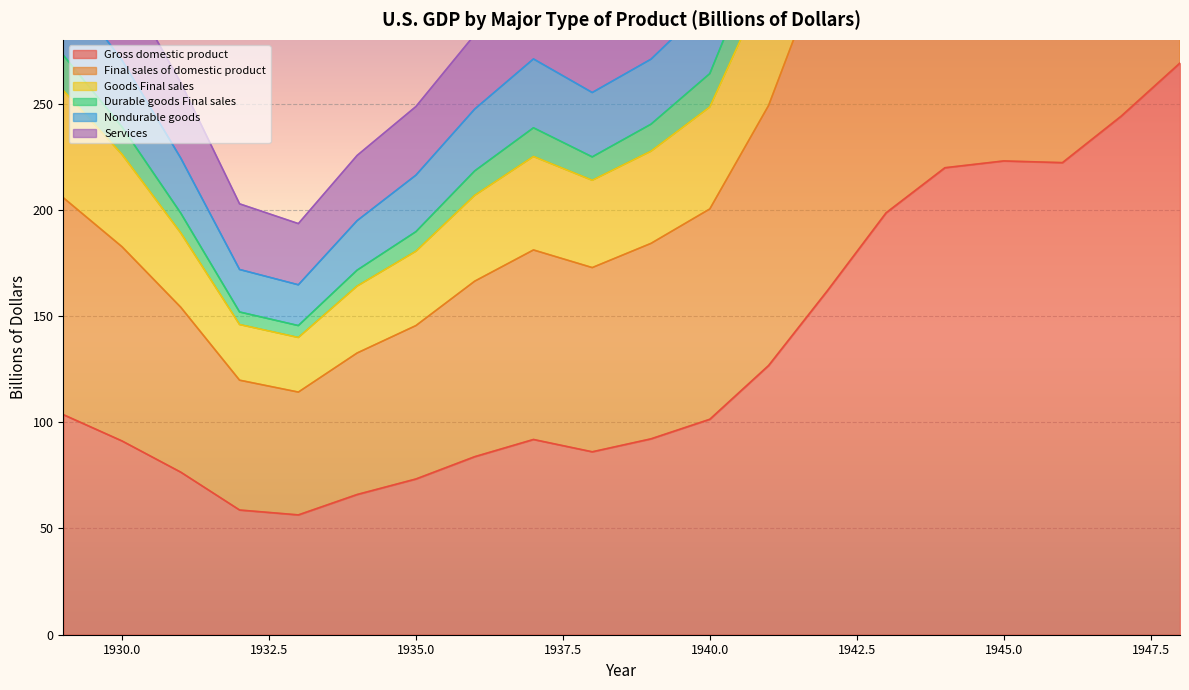

What is the minimum value for Gross domestic product?

56.4